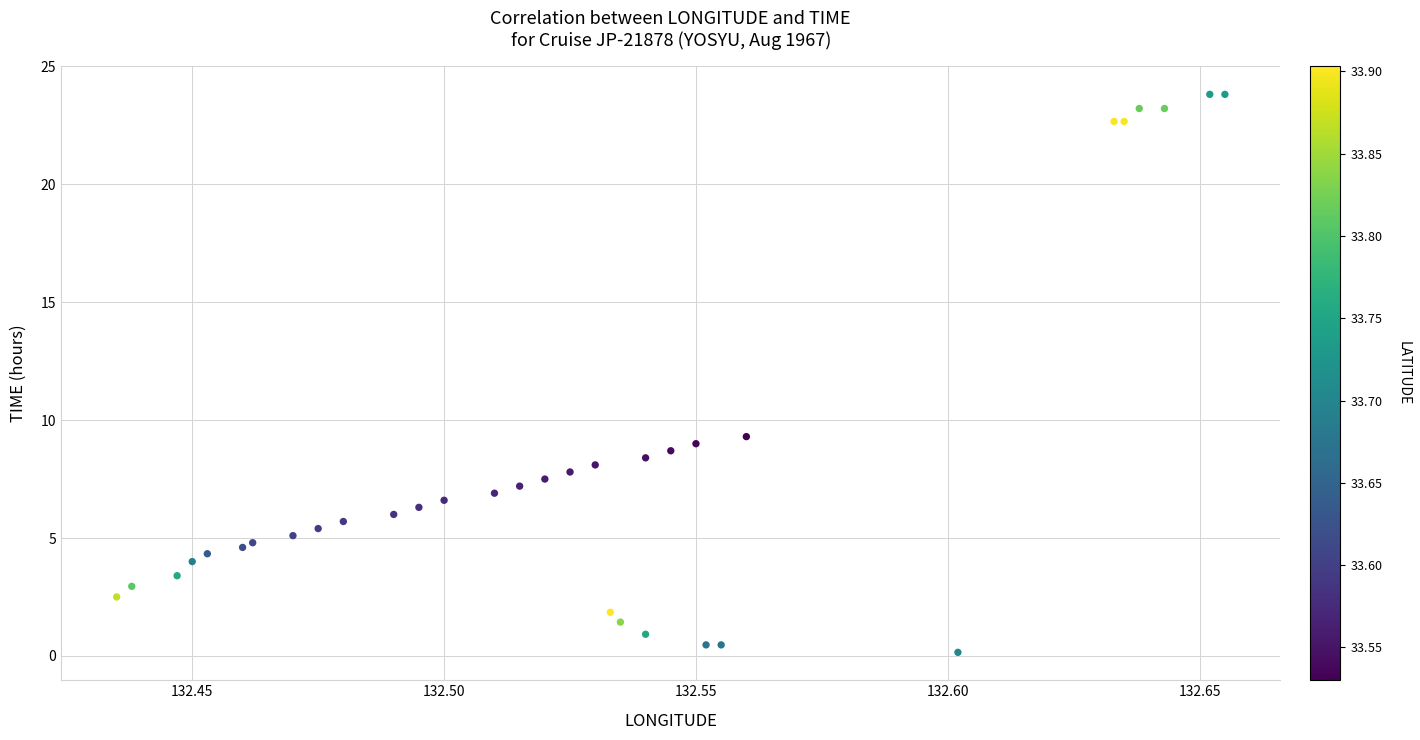

What Y value in the scatter plot is closest to 11?

9.3